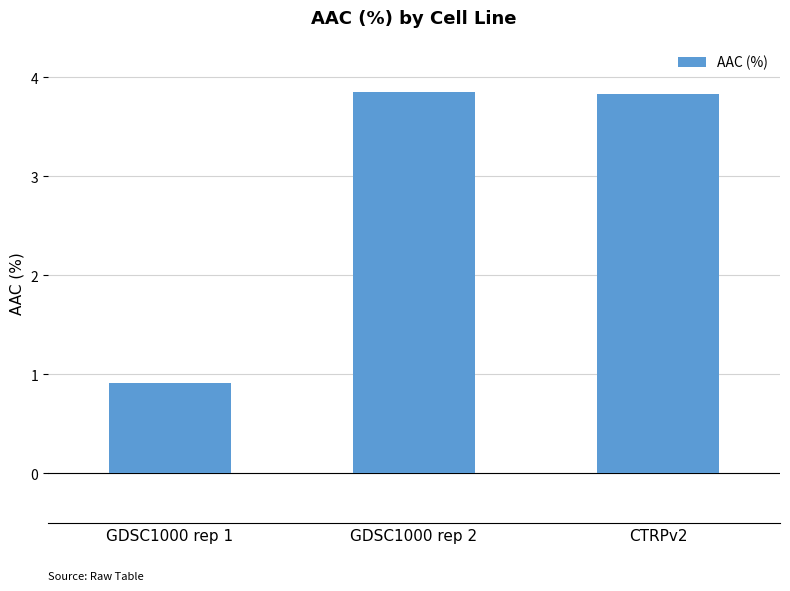

True or false: the data shows 1.5 at CTRPv2.

False